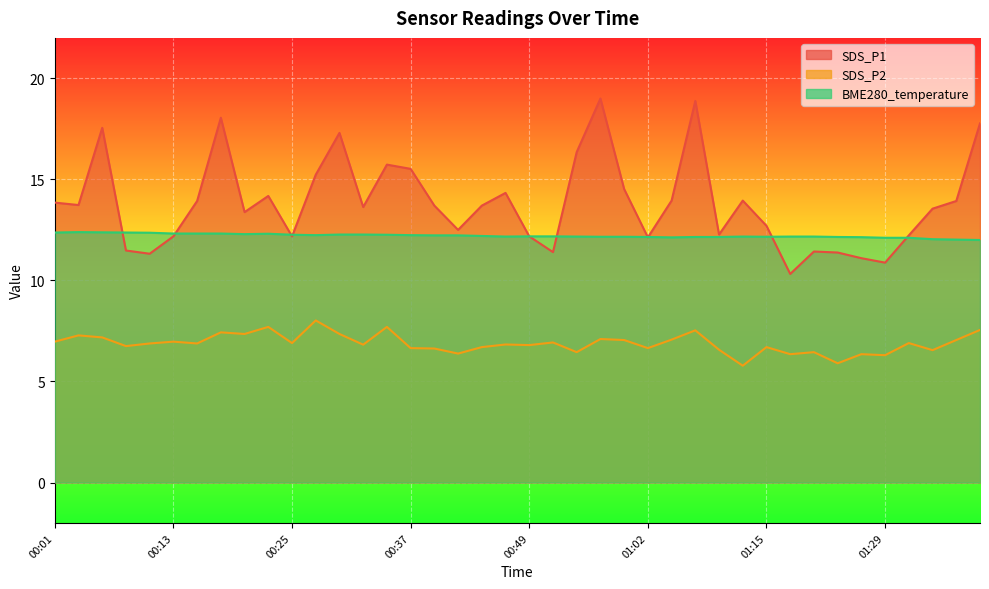

At which category does the chart reach its minimum across all series?

01:12